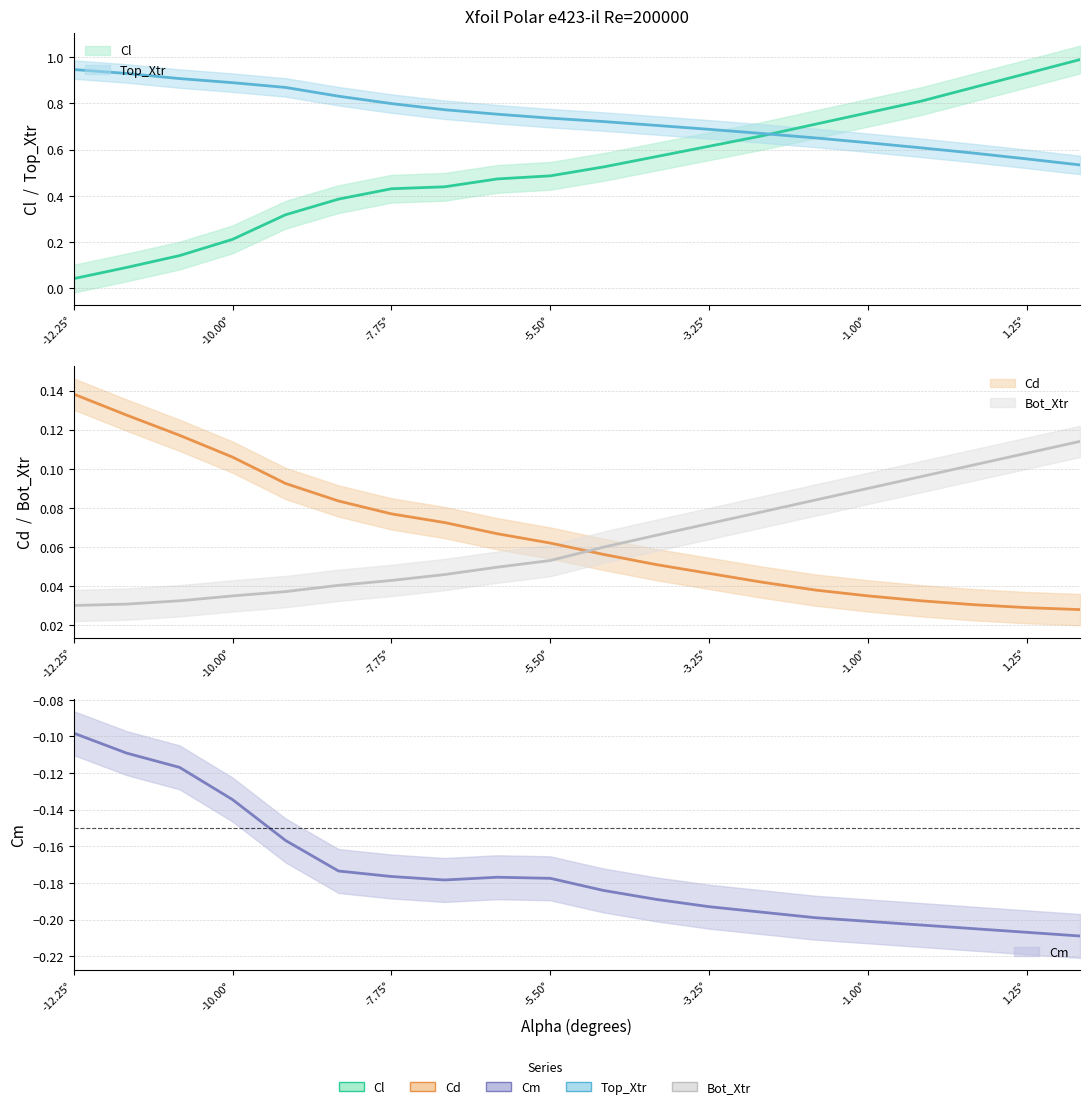

What is the difference between the maximum and minimum values in the Top_Xtr series?

0.4